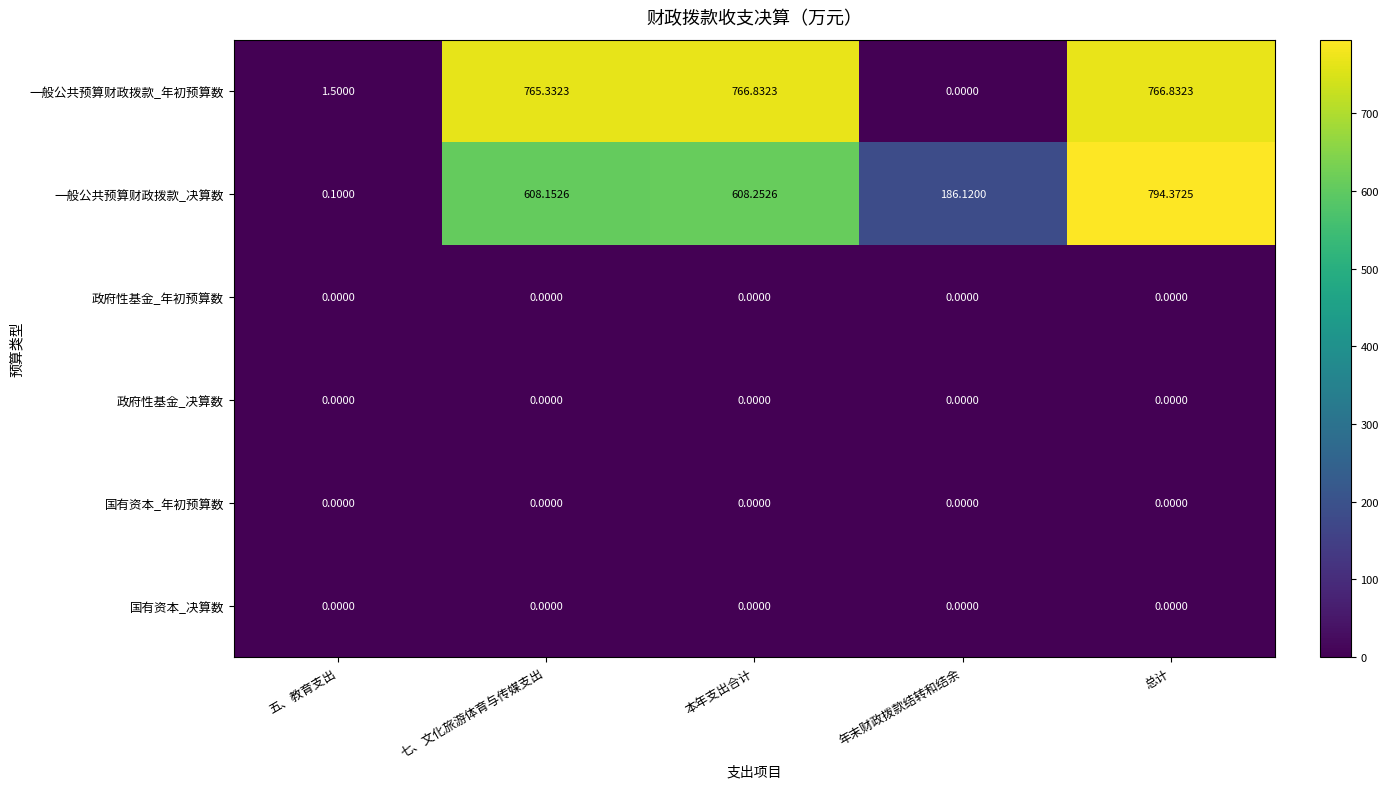

Rank the categories by 一般公共预算财政拨款_决算数 value from highest to lowest.

总计, 本年支出合计, 七、文化旅游体育与传媒支出, 年末财政拨款结转和结余, 五、教育支出